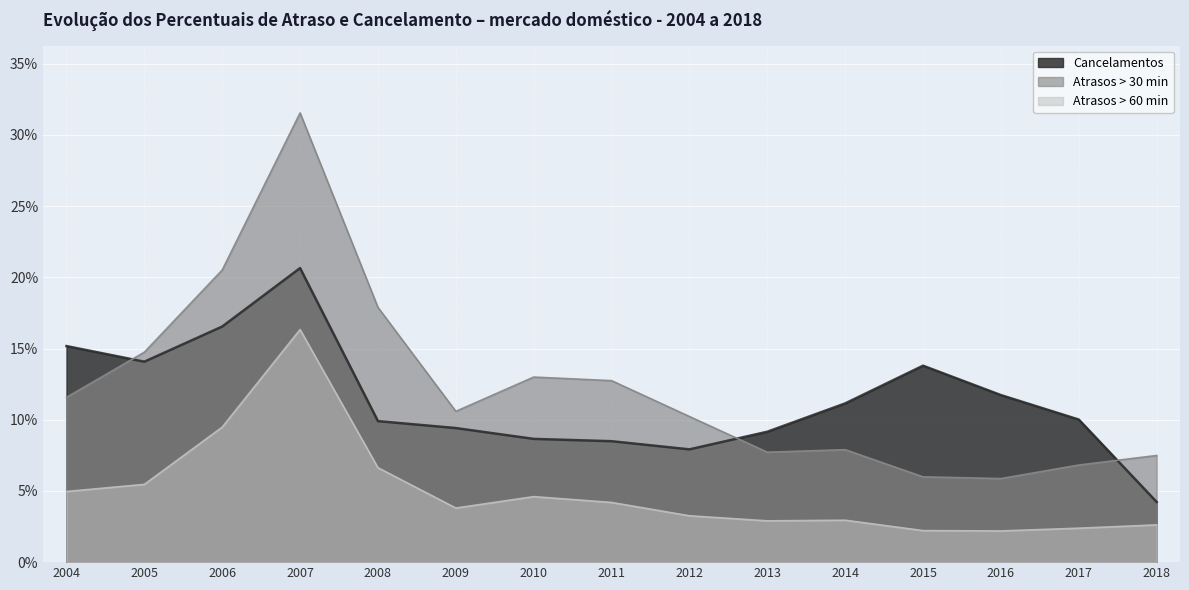

Between 2017 and 2010, which is larger?

2017